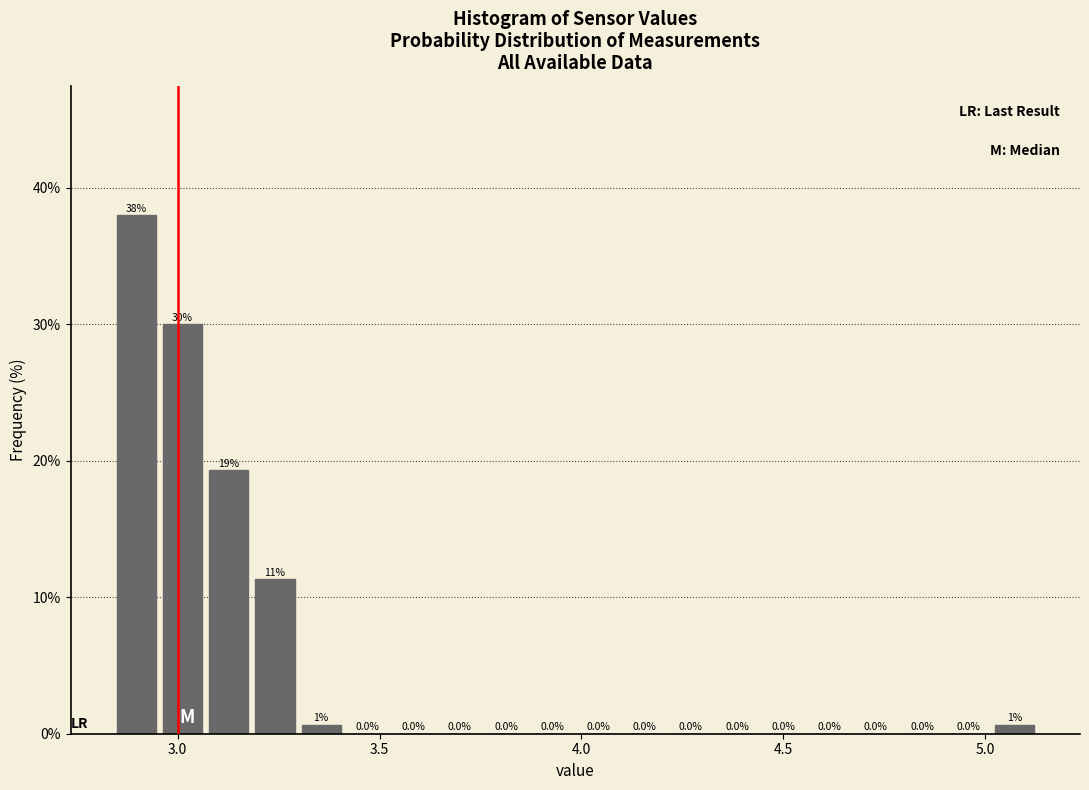

Around what value on the x-axis is the tallest bar? Give the approximate position of its centre, as read against the axis.

2.90